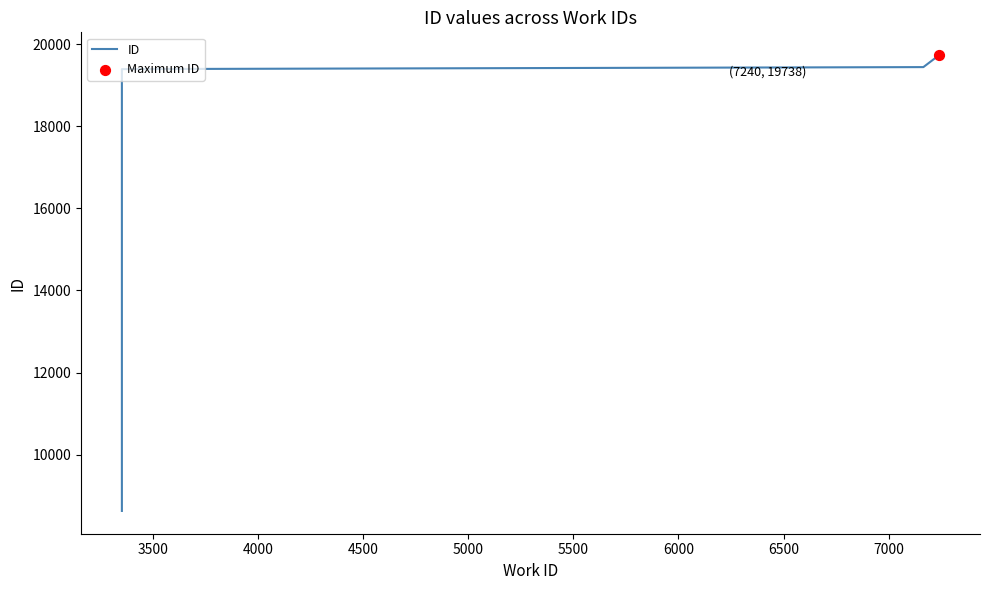

Approximately how many times larger is the value at 4500 compared to 3500?

1.0